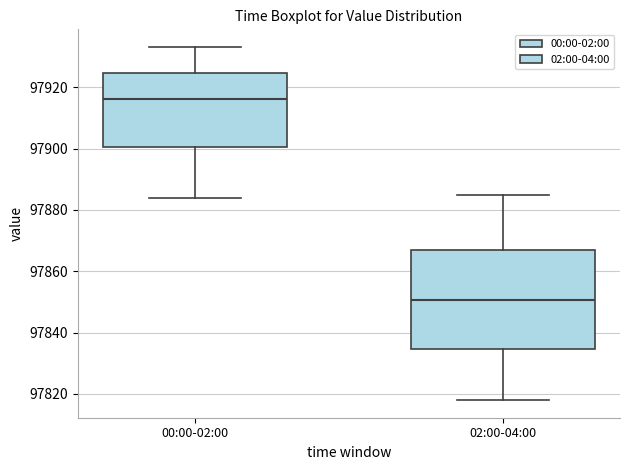

Where does the lower whisker of the box for 02:00-04:00 end on the y-axis? The values are not printed on the chart, so give them approximately, as read against the axis.

97818